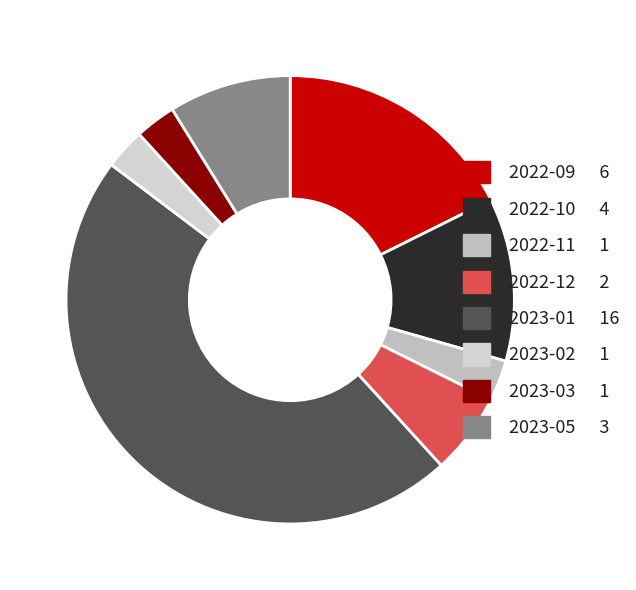

What is the change in value from 2022-10 to 2023-05?

-1